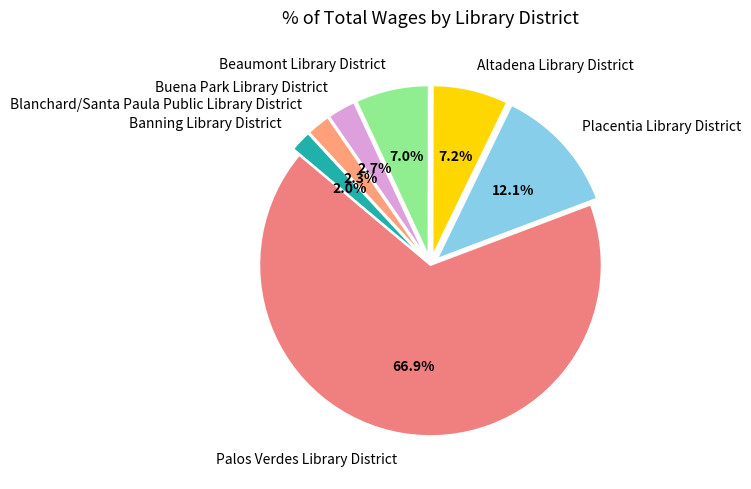

What is the largest slice in the pie chart?

Palos Verdes Library District